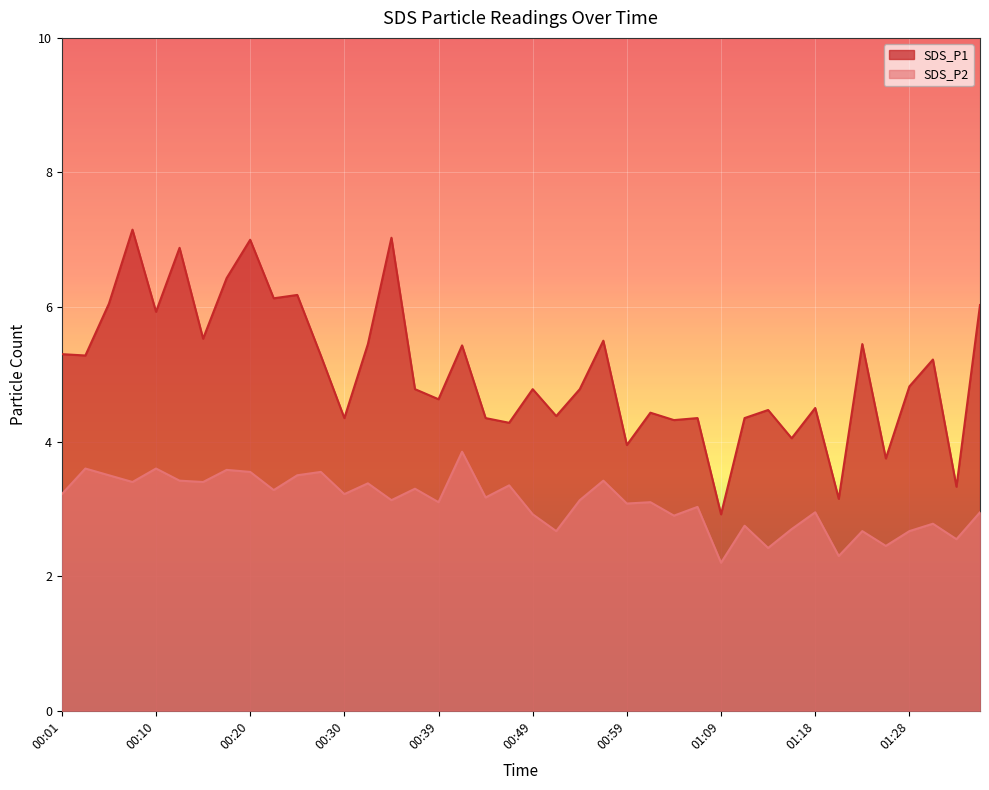

True or false: SDS_P2 and SDS_P1 intersect in this chart.

False